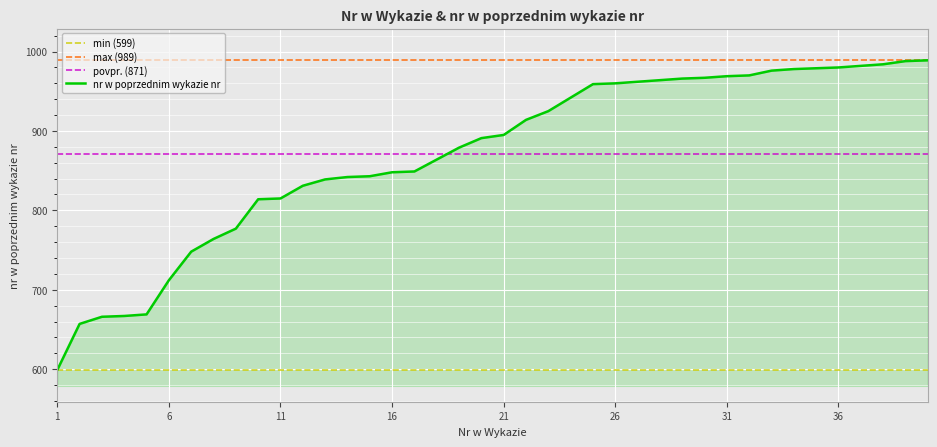

What is the value of the 24th point from the left?

942